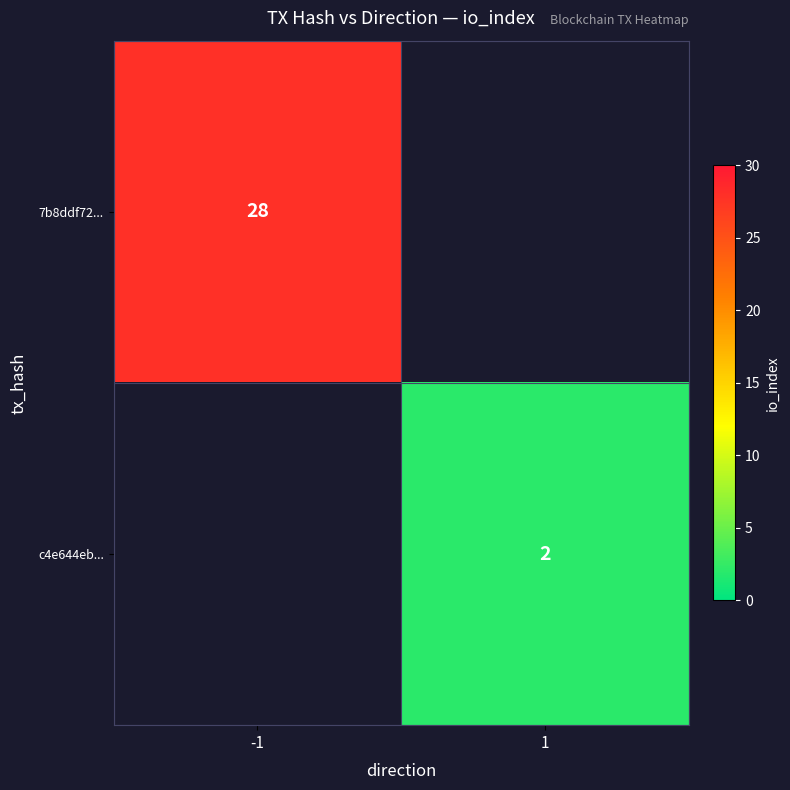

Is the value of 7b8ddf72... at -1 greater than the value of c4e644eb... at 1?

Yes